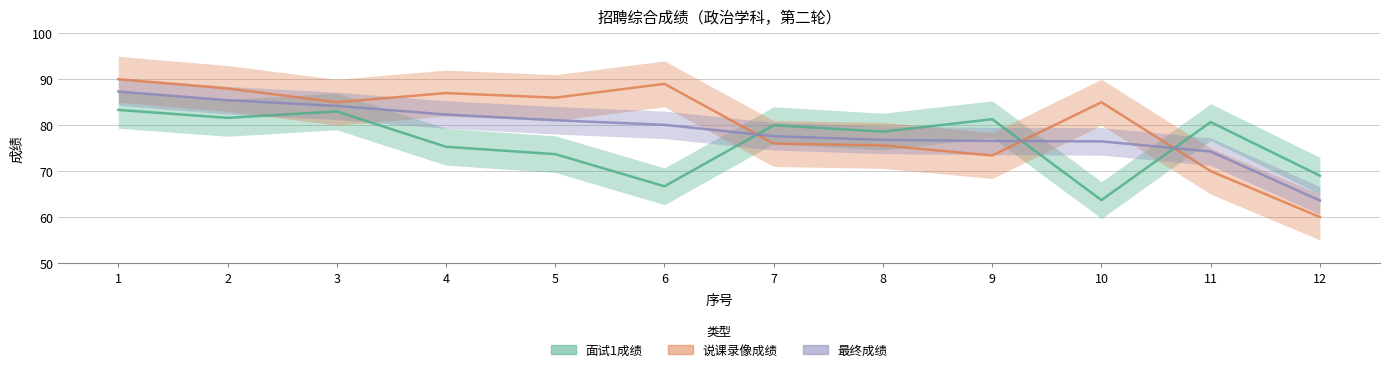

True or false: 最终成绩 has a value of 84.2 at 3.

True